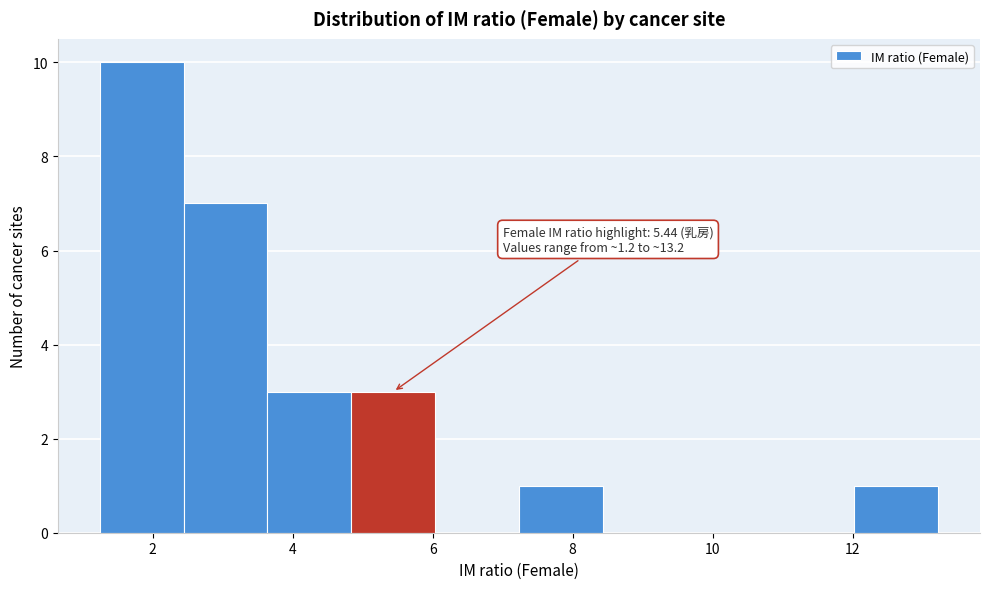

Over which range of the x-axis is the bar tallest?

1.2 to 2.4